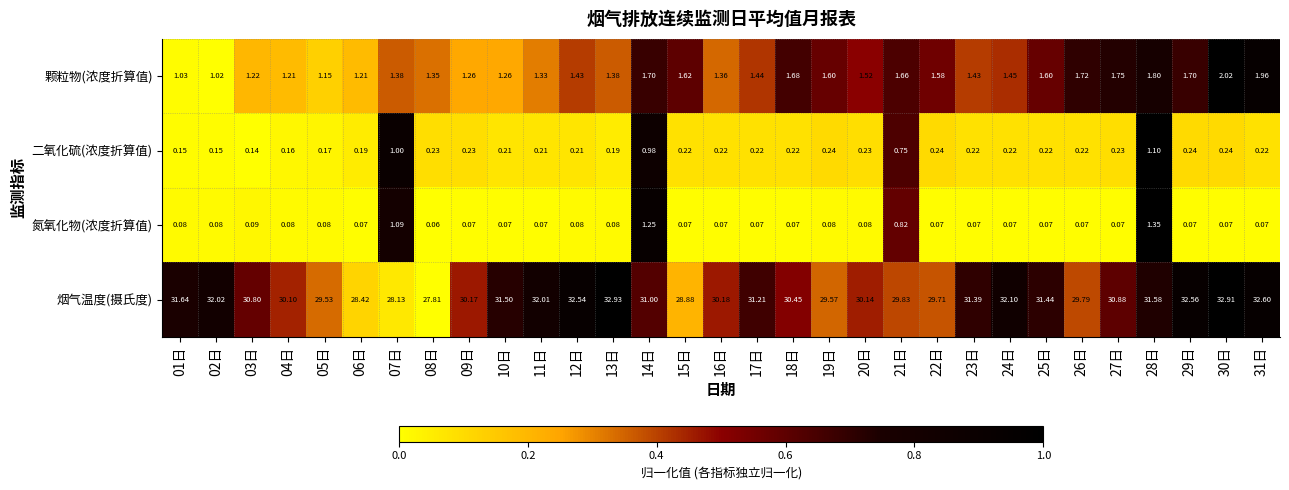

List the series in order of their peak value, highest first.

烟气温度(摄氏度), 颗粒物(浓度折算值), 氮氧化物(浓度折算值), 二氧化硫(浓度折算值)